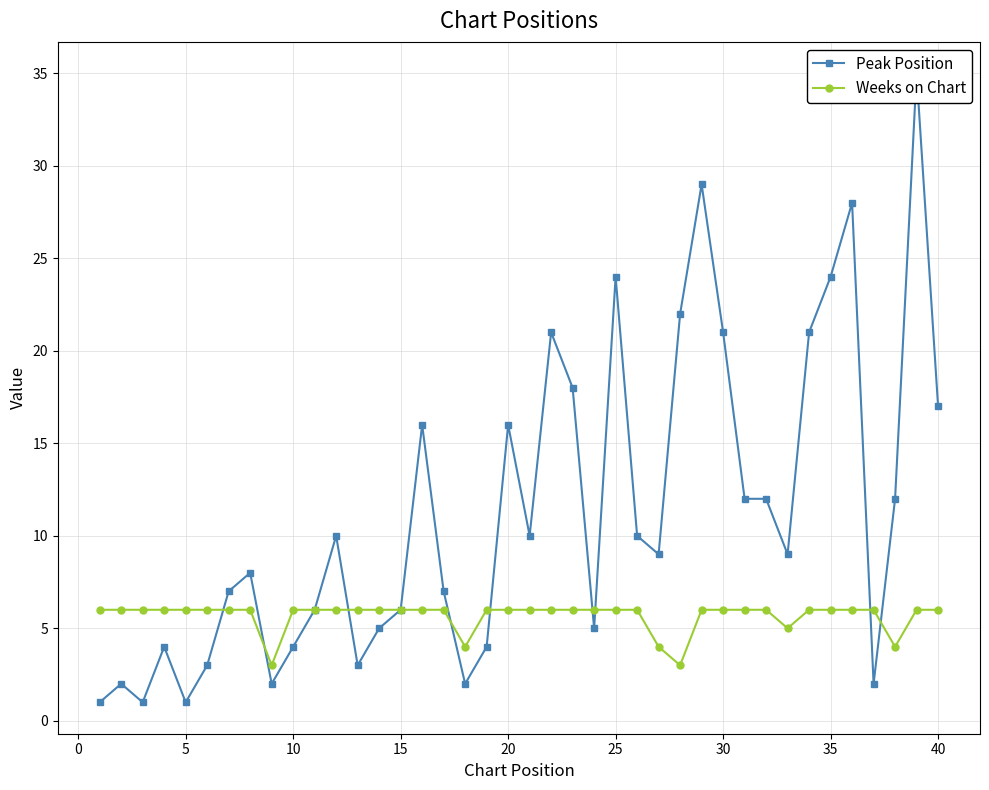

The Weeks on Chart series shows 3 at 10. True or false?

False